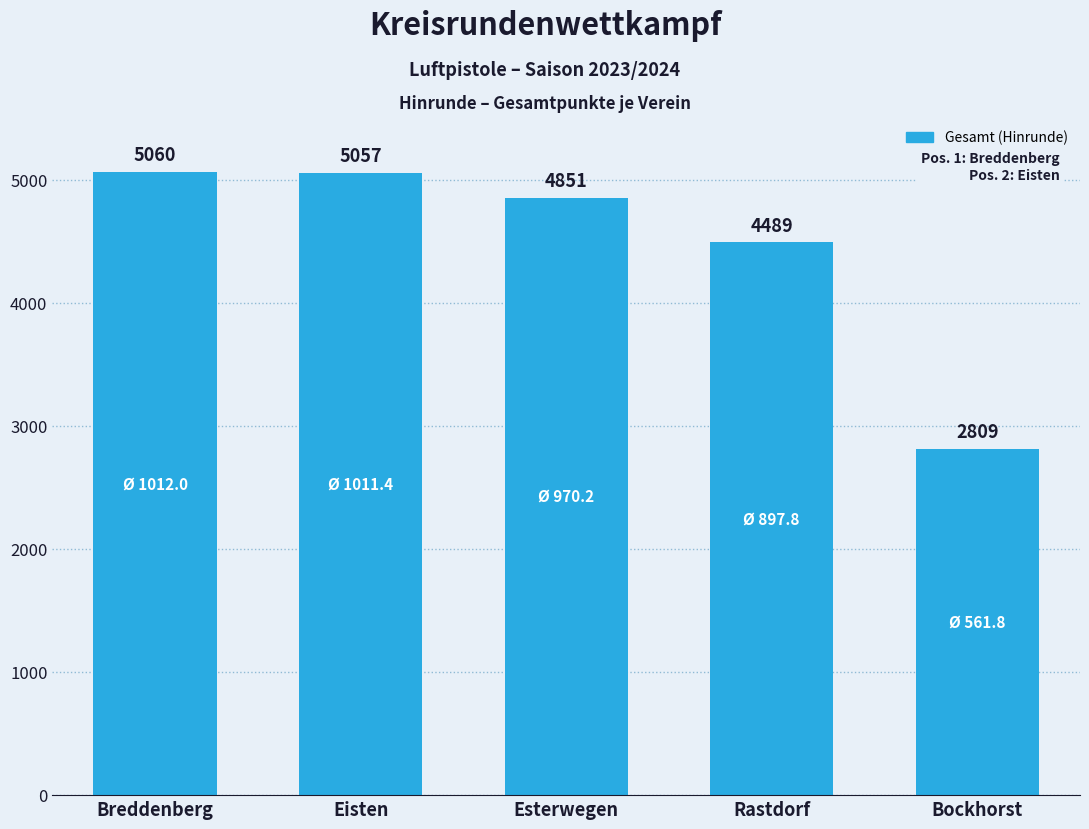

What is the approximate value at Rastdorf, to the nearest 100?

4500